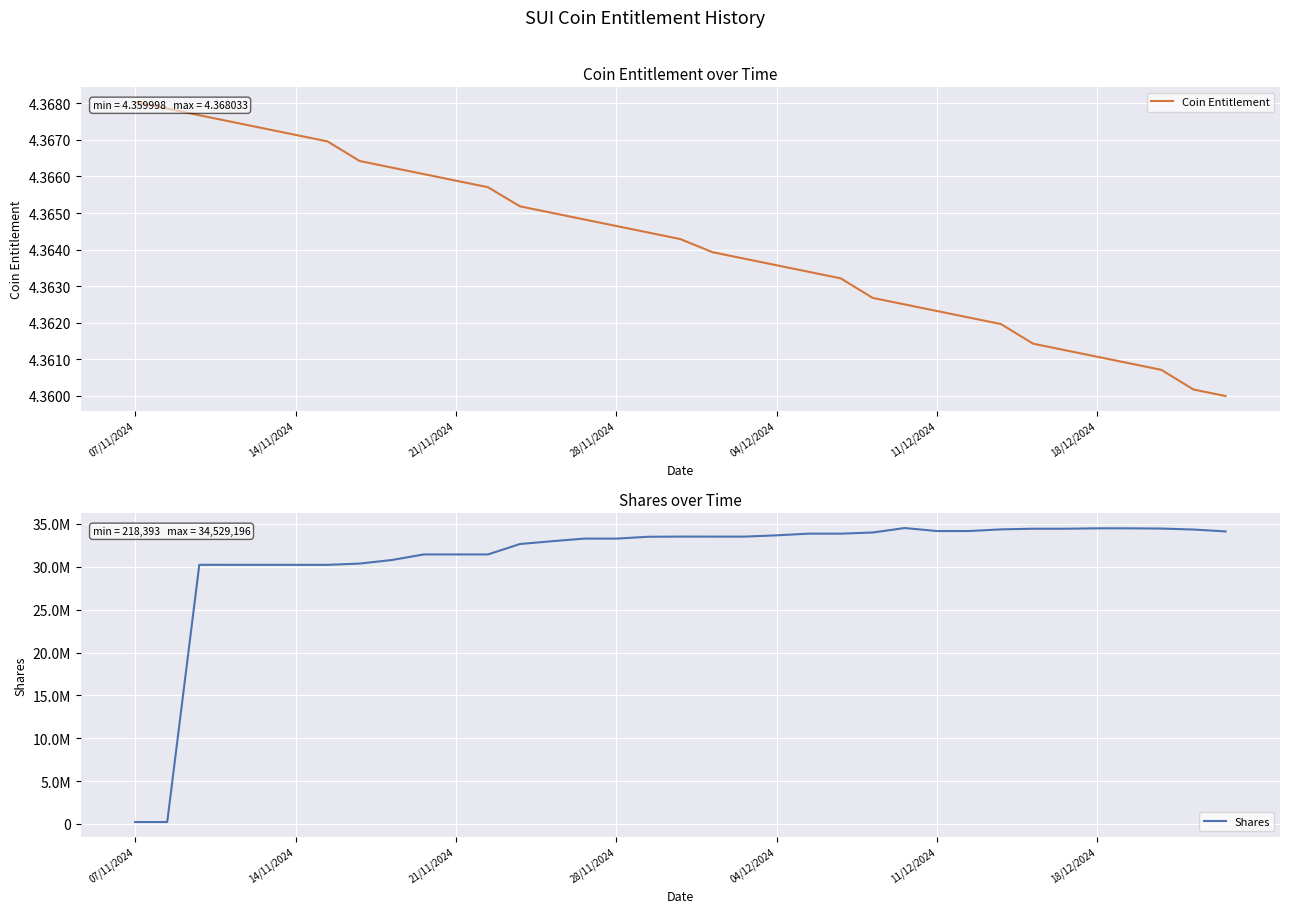

In Shares, how many points are lower than both neighbors (excluding endpoints)?

8